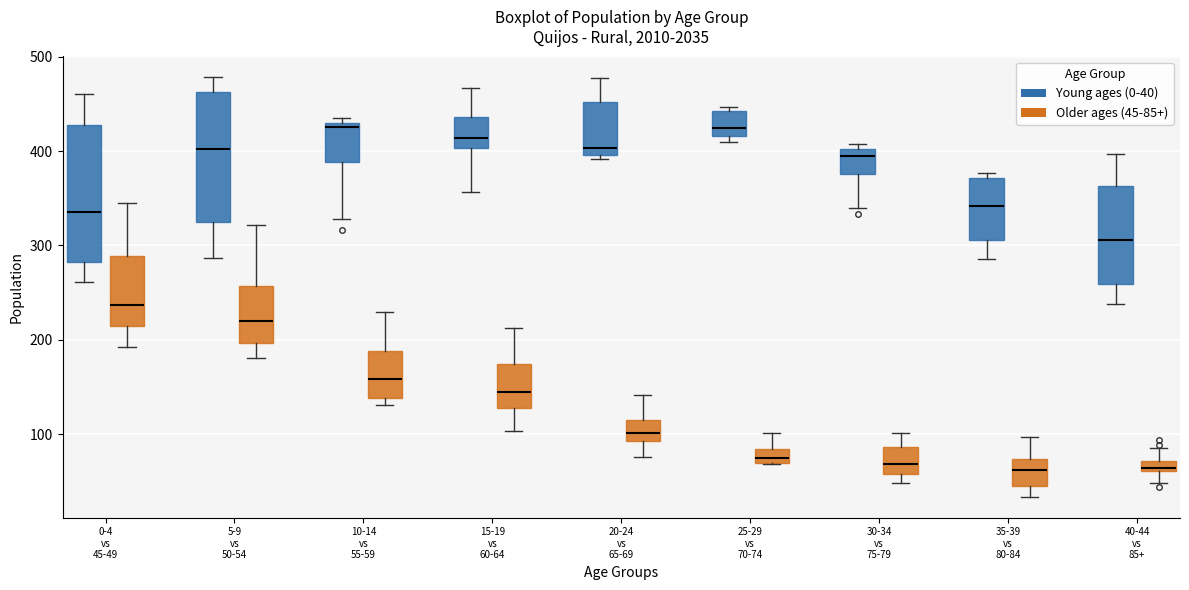

Where does the upper whisker of the box for 25-29 vs 70-74 (Older ages (45-85+)) end on the y-axis? The values are not printed on the chart, so give them approximately, as read against the axis.

100